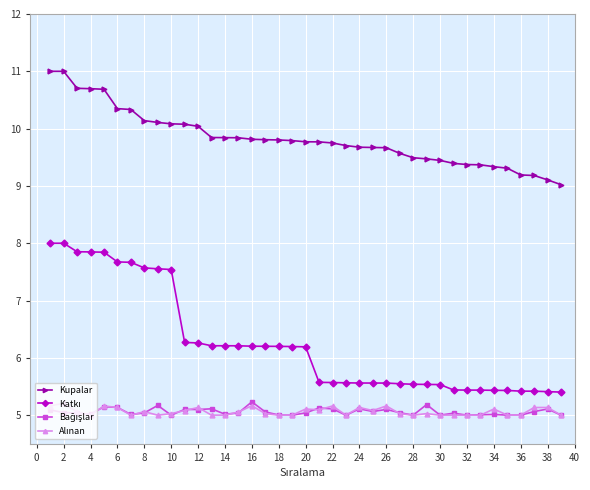

Which series has the largest total across all categories?

Kupalar